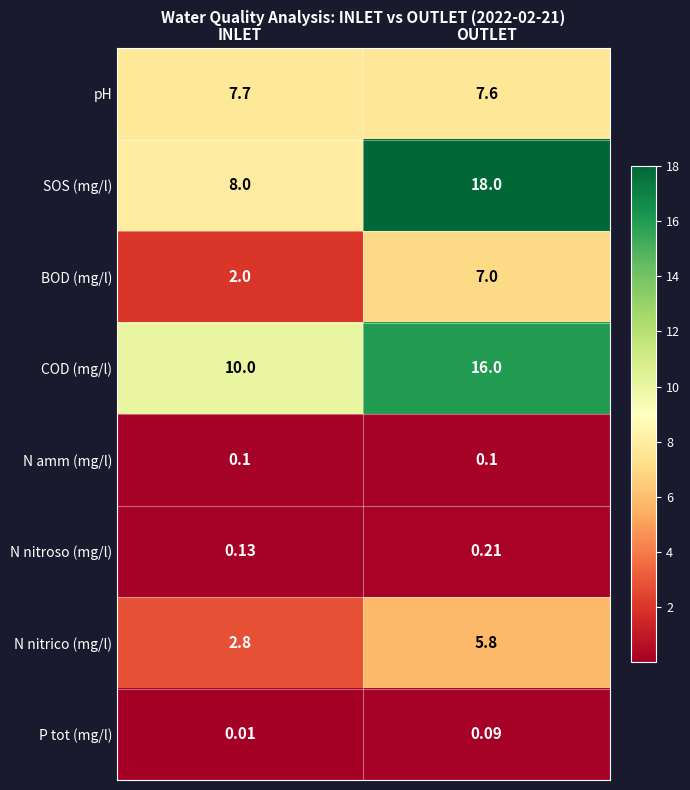

What is the maximum value shown in the chart?

18.0